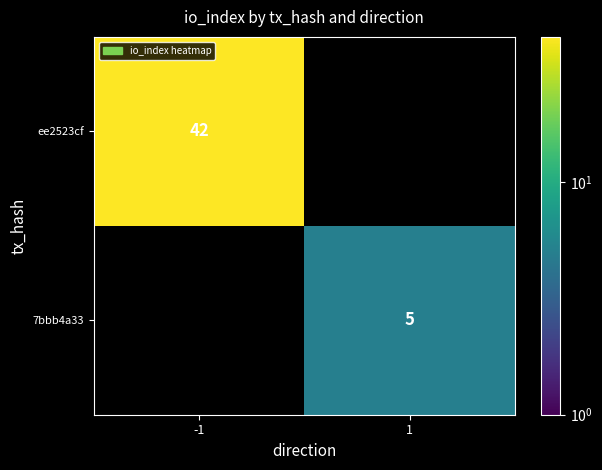

The 7bbb4a33 series shows 5 at 1. True or false?

True